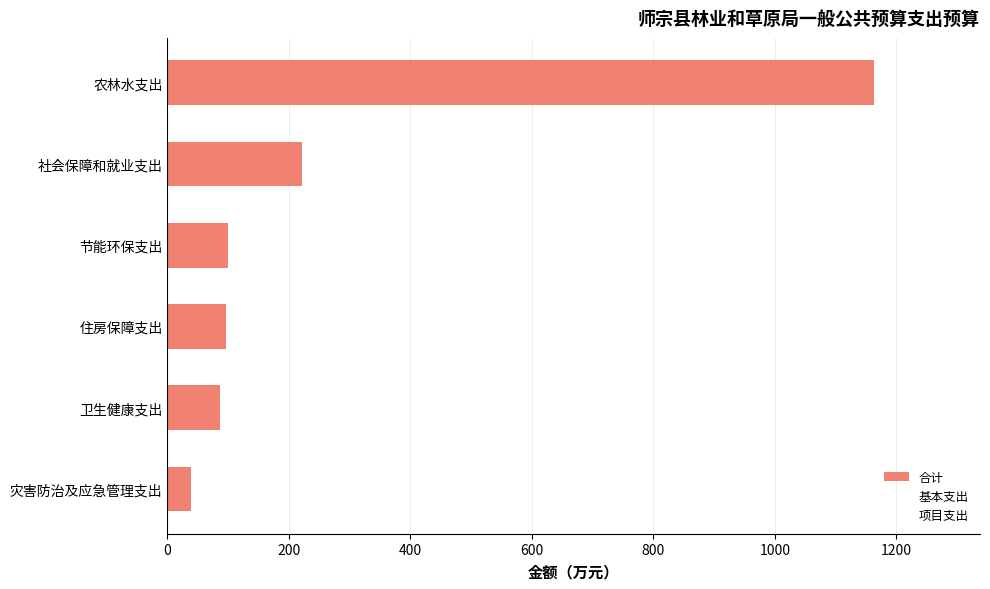

Which label corresponds to the largest value in the chart?

农林水支出